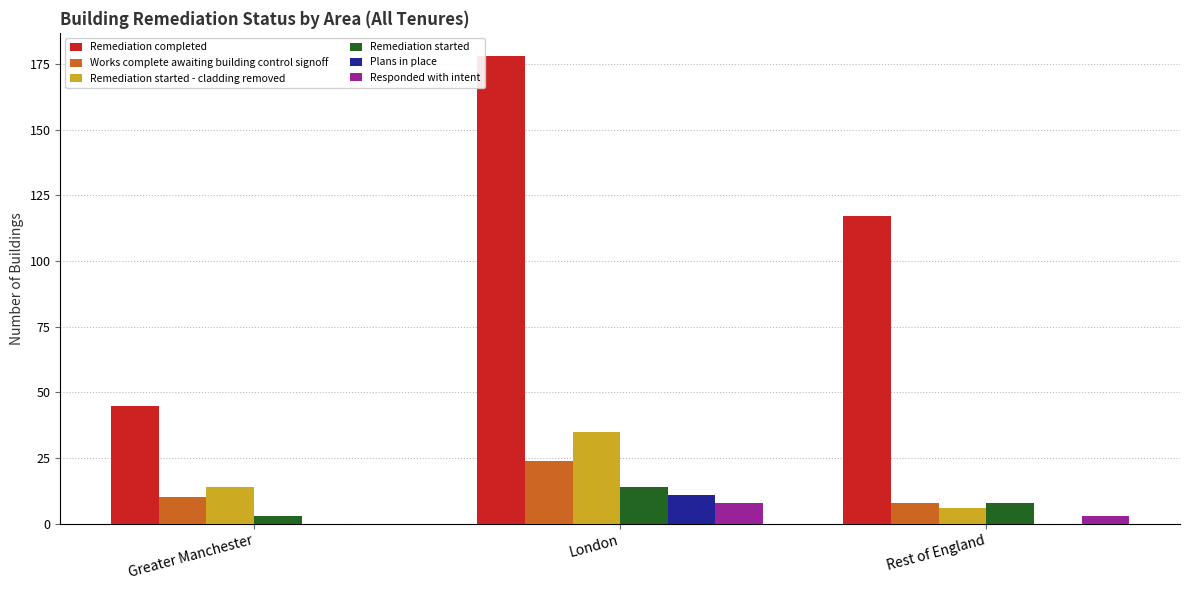

Between London and Rest of England, which series saw the biggest shift?

Remediation completed